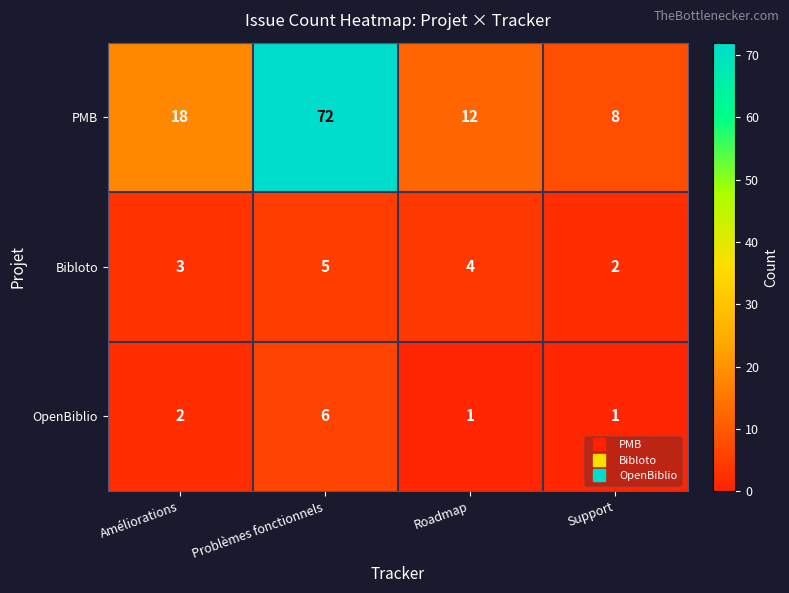

What is the maximum value shown in the chart?

72